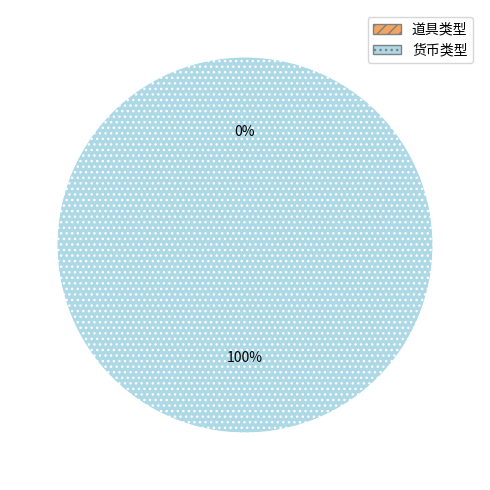

What percentage is the 货币类型 slice, to the nearest percent?

100%